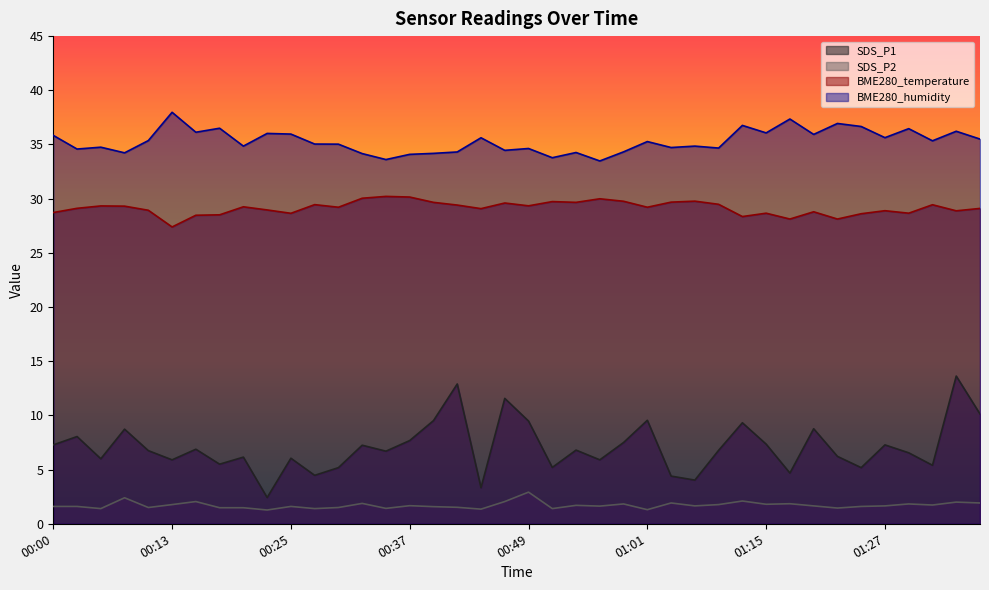

True or false: BME280_humidity has more than 0 interior local peaks.

True